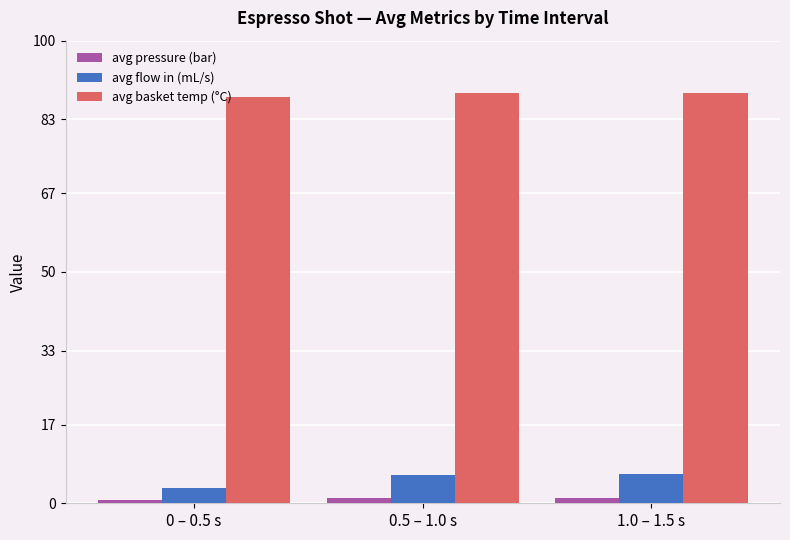

What is the average value of the avg pressure (bar) series?

1.0